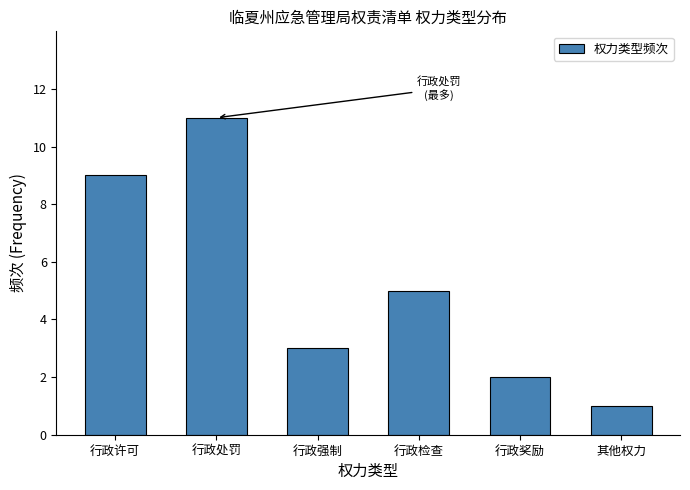

Reading right to left, extract all data points from this chart.

1	2	5	3	11	9